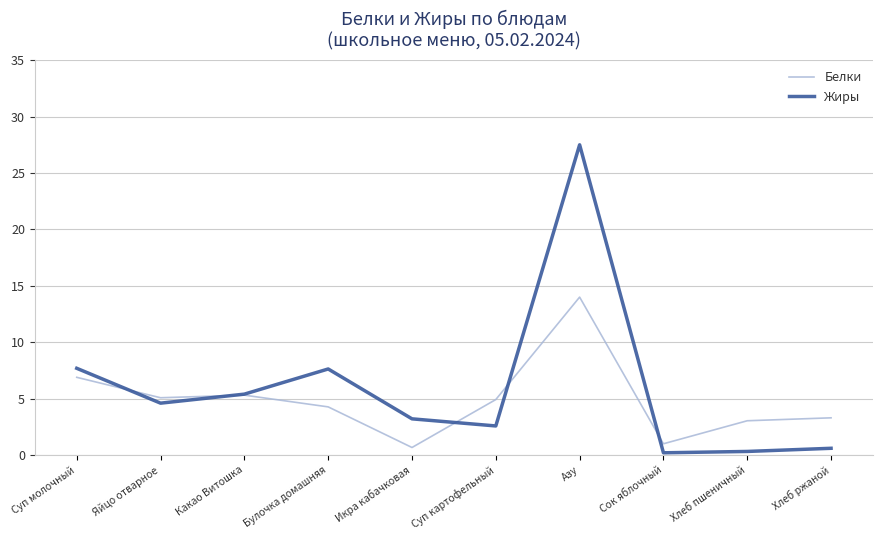

The value of Белки at Яйцо отварное is 5.1. True or false?

True